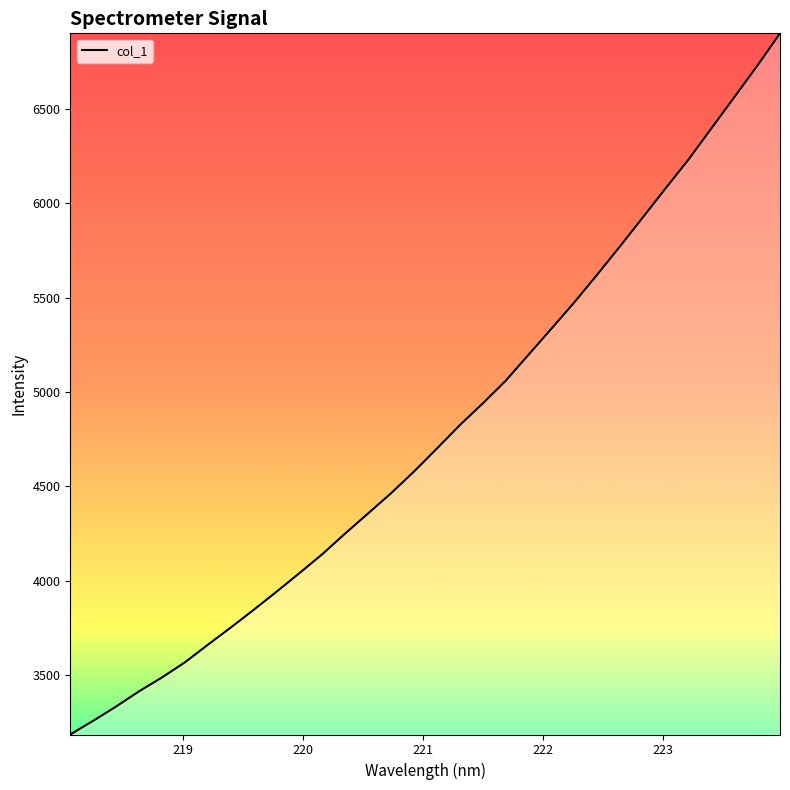

Is this an area chart (filled region under the line)?

No